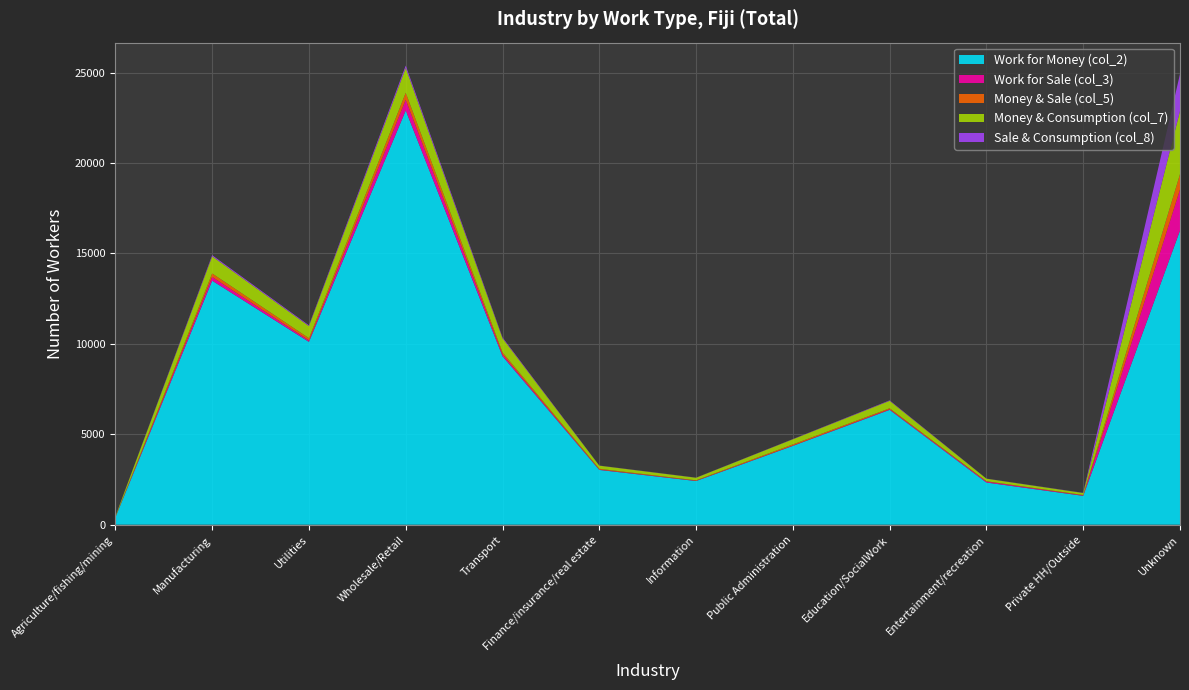

Reading right to left, transcribe all the data shown in this chart.

Work for Money (col_2): 16266	1595	2332	6350	4358	2415	3029	9316	22907	10110	13492	401
Work for Sale (col_3): 2268	25	53	34	18	17	21	98	592	76	207	9
Money & Sale (col_5): 852	24	19	54	64	22	42	117	385	126	194	12
Money & Consumption (col_7): 3490	108	139	413	284	142	173	779	1370	669	945	38
Sale & Consumption (col_8): 2044	10	6	26	11	7	6	46	133	46	65	1